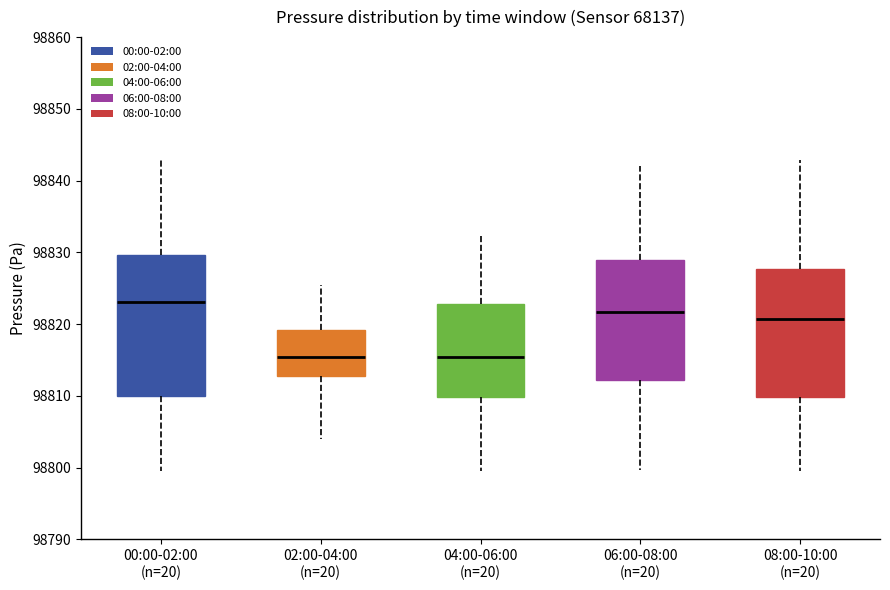

Which box's median line is the highest?

00:00-02:00 (n=20)